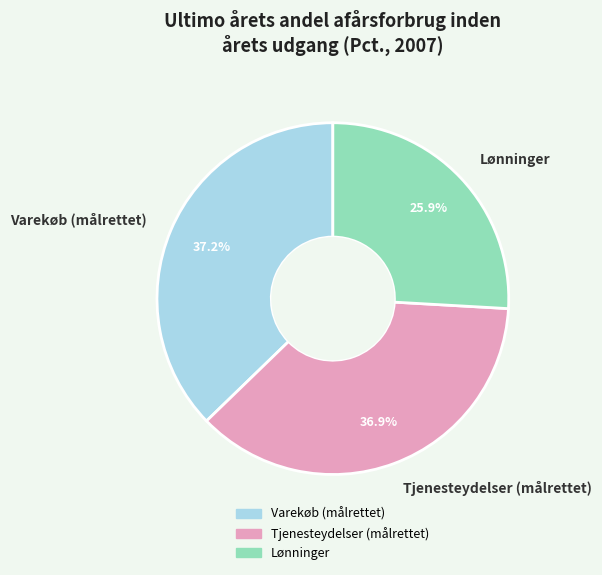

What percentage is the Tjenesteydelser (målrettet) slice, to the nearest percent?

37%